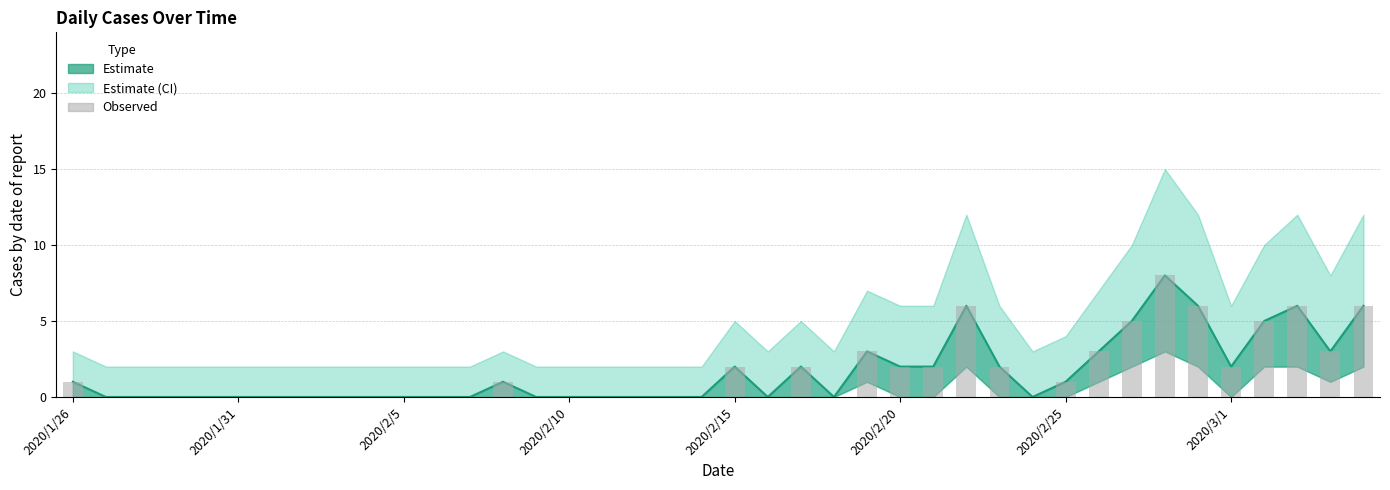

The chart shows a value of 3 at 28. True or false?

False